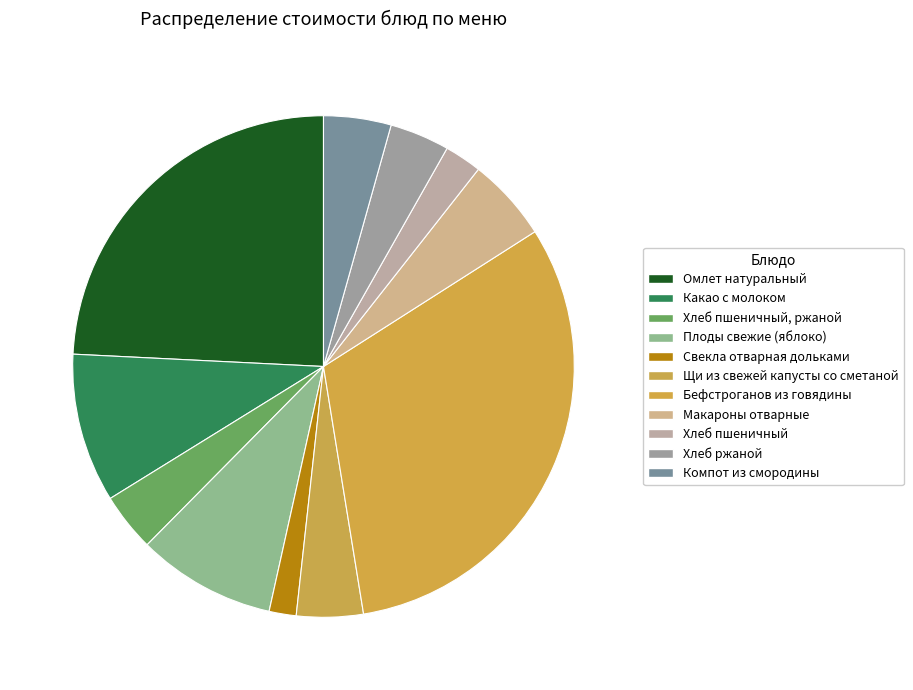

To the nearest percent, what is the difference between the Бефстроганов из говядины and Хлеб ржаной slice percentages?

28%